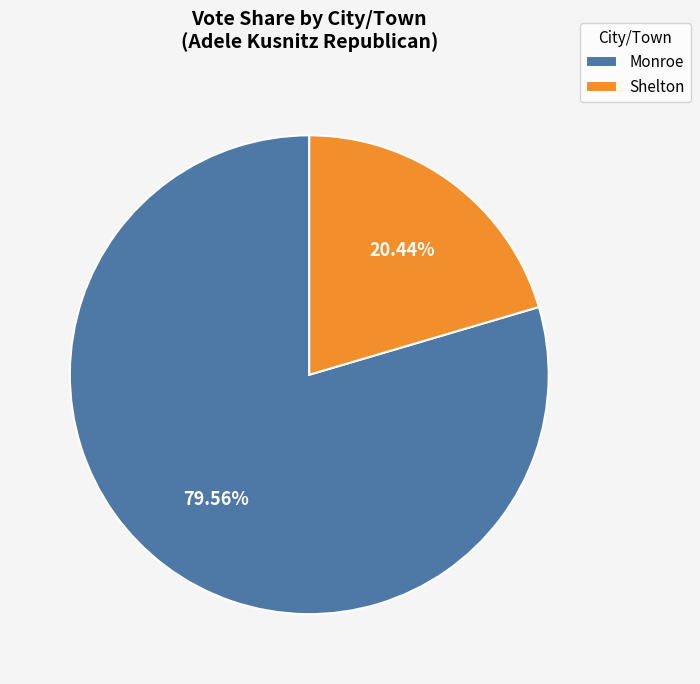

To the nearest percent, what is the average slice percentage?

50%